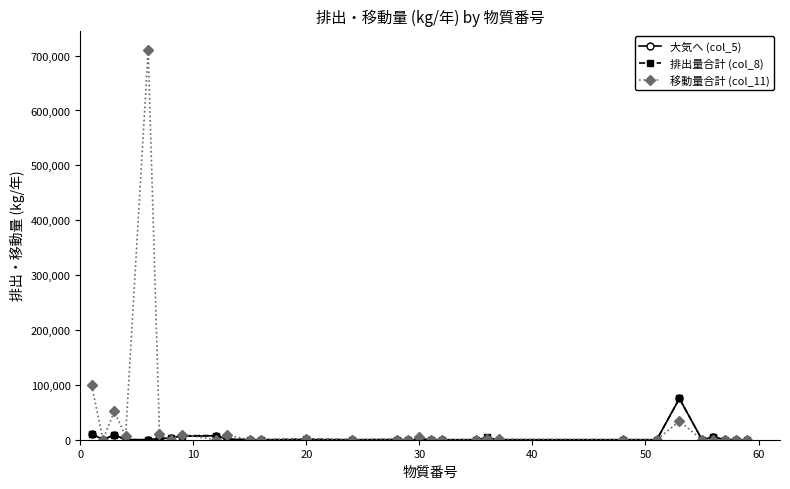

Which series has the widest spread of values?

移動量合計 (col_11)